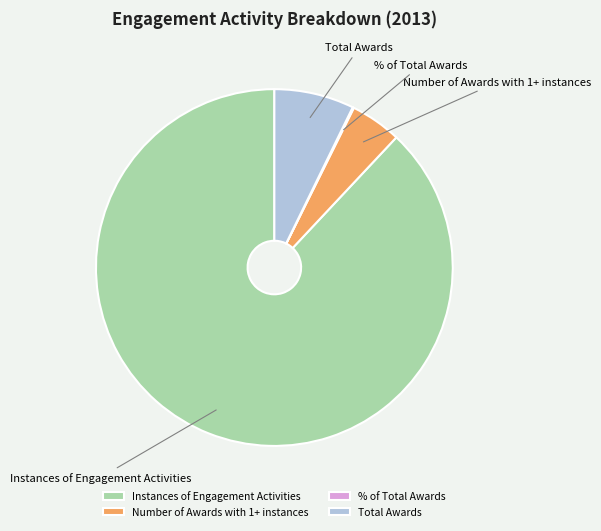

What is the majority slice?

Instances of Engagement Activities